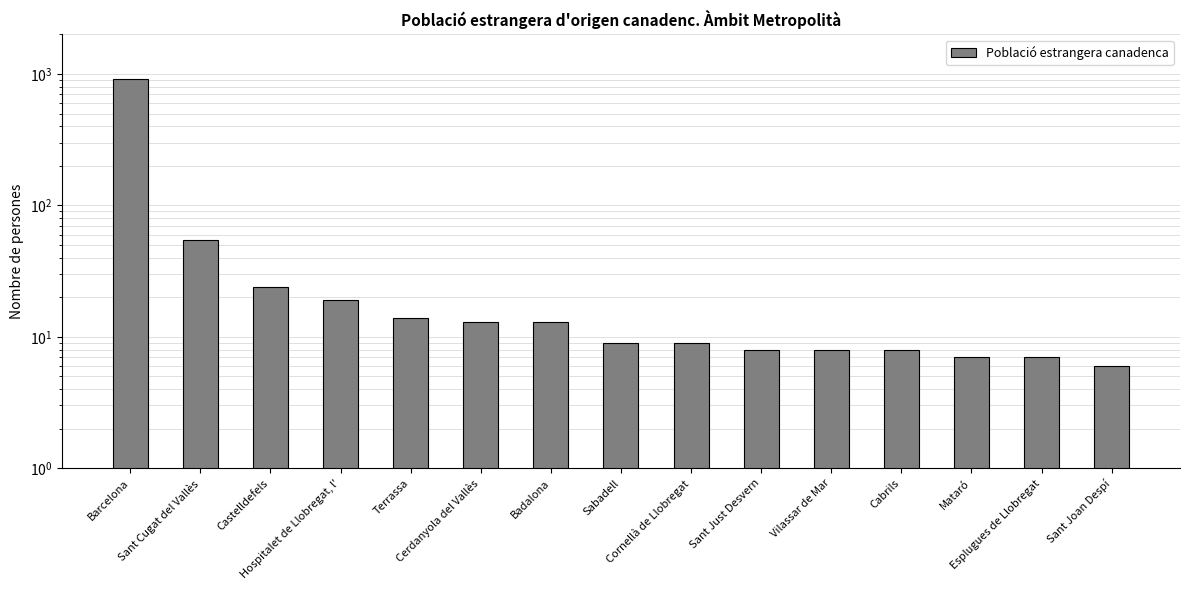

How many values are below 9?

6